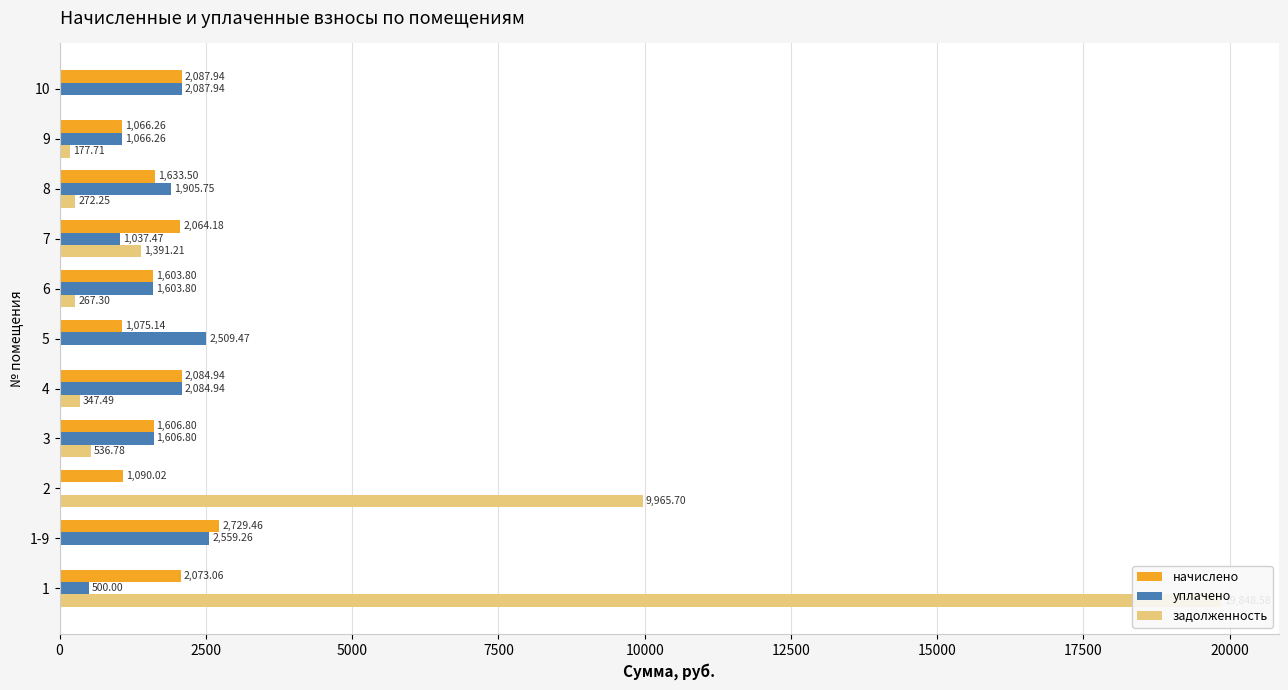

The начислено series shows 1882.4 at 9. True or false?

False